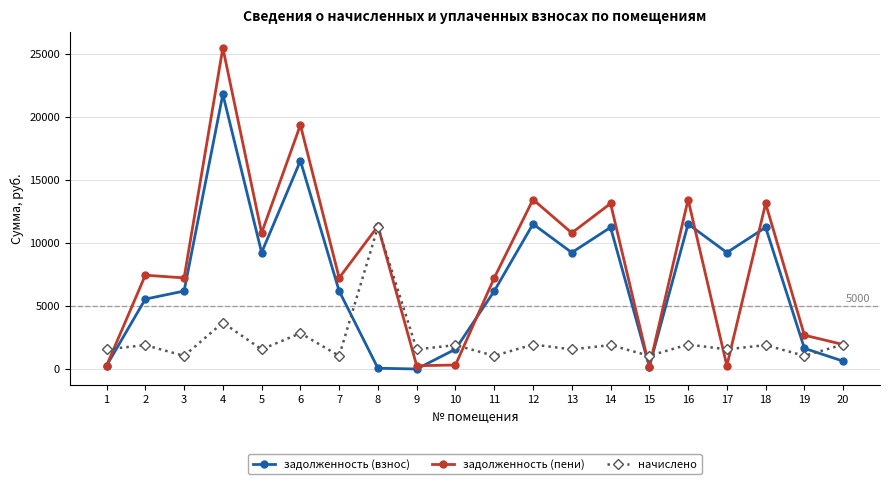

Is it true that начислено equals 3384.8 at 18?

False